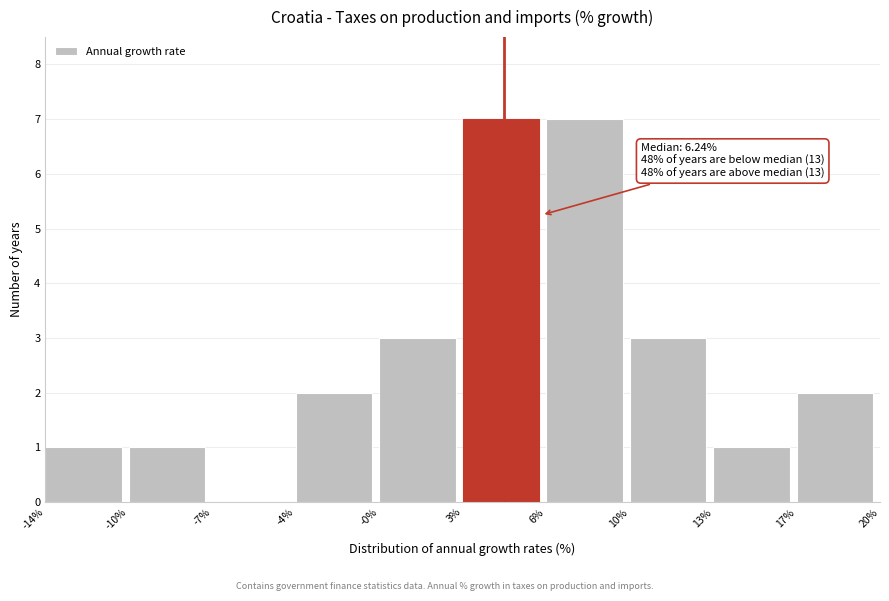

Reading left to right, list all the values displayed in this chart.

-14%=1	-10%=1	-7%=0	-4%=2	-0%=3	3%=7	6%=7	10%=3	13%=1	17%=2